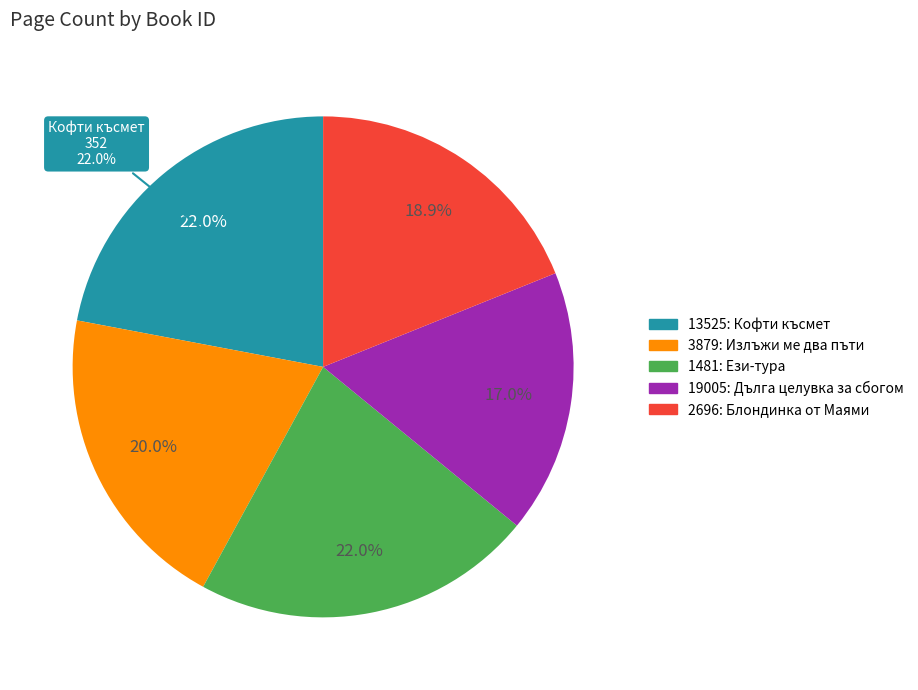

Is it true that 19005 is 17% of the pie?

True